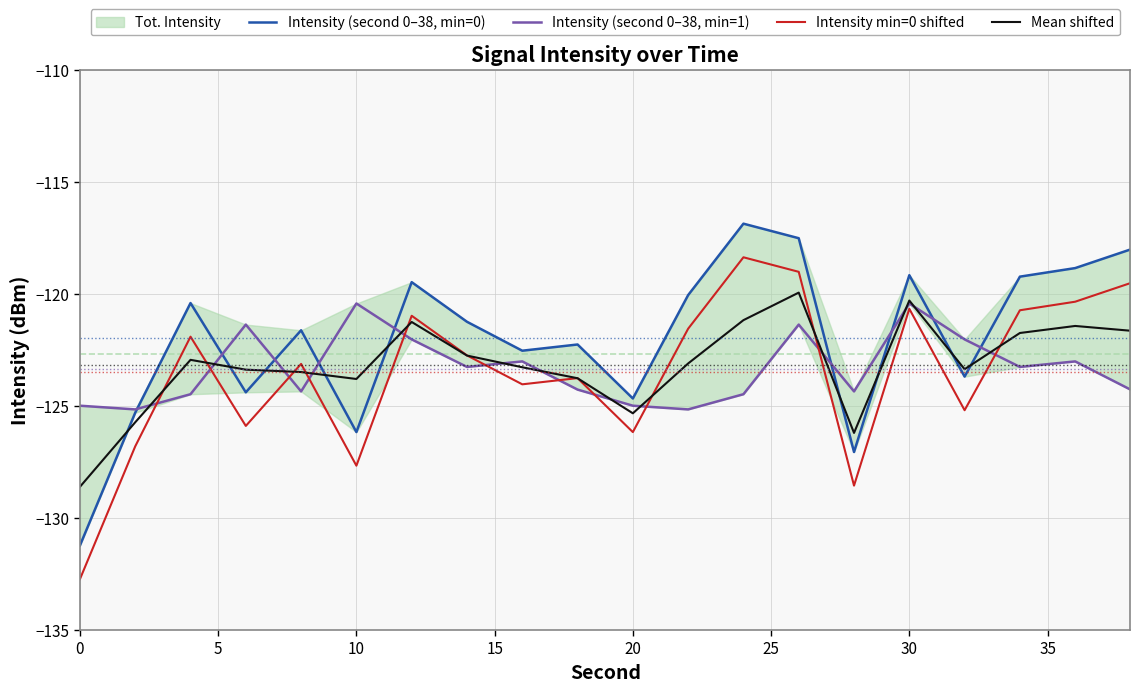

What is the minimum value for Mean shifted?

-128.6